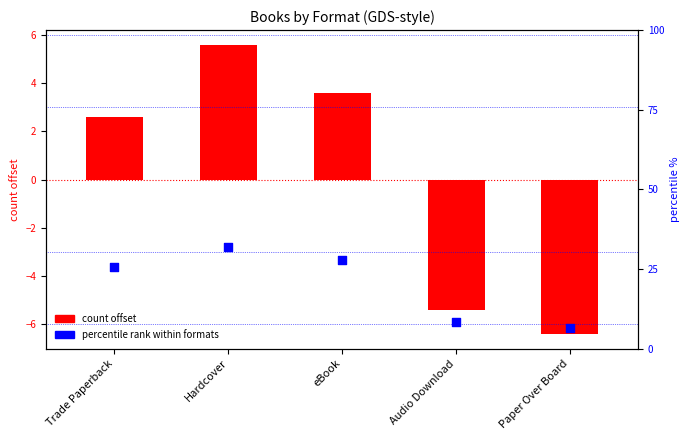

What are all the series names shown in the legend?

count offset, percentile rank within formats